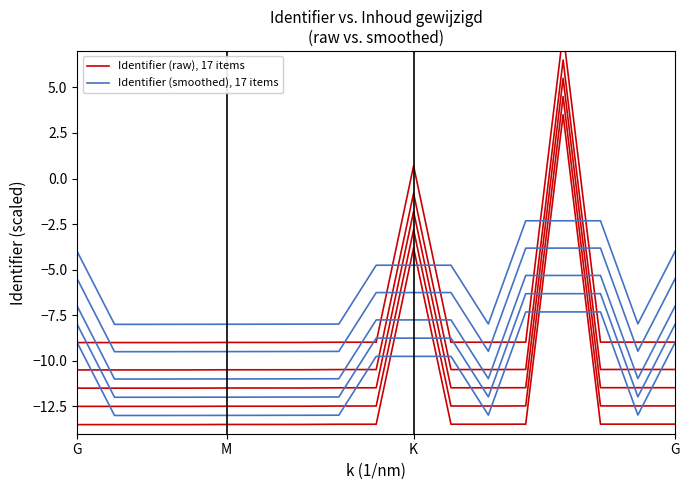

Where does the Identifier (smoothed) series first go above -12?

G